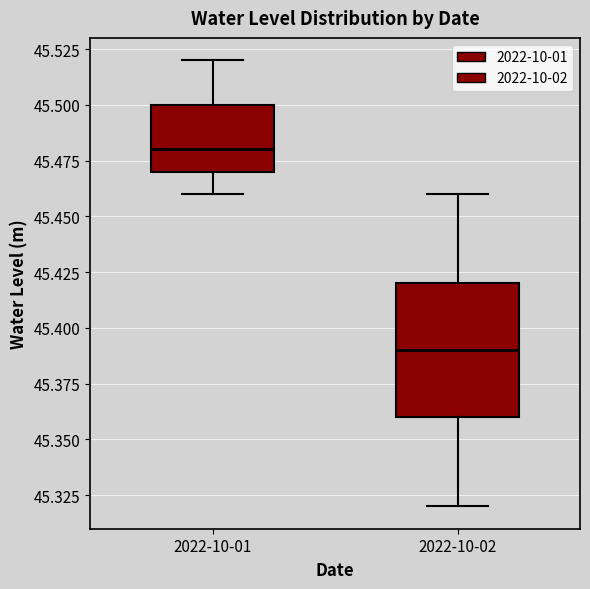

Where is the upper edge of the box for 2022-10-01 on the y-axis? The values are not printed on the chart, so give them approximately, as read against the axis.

45.50